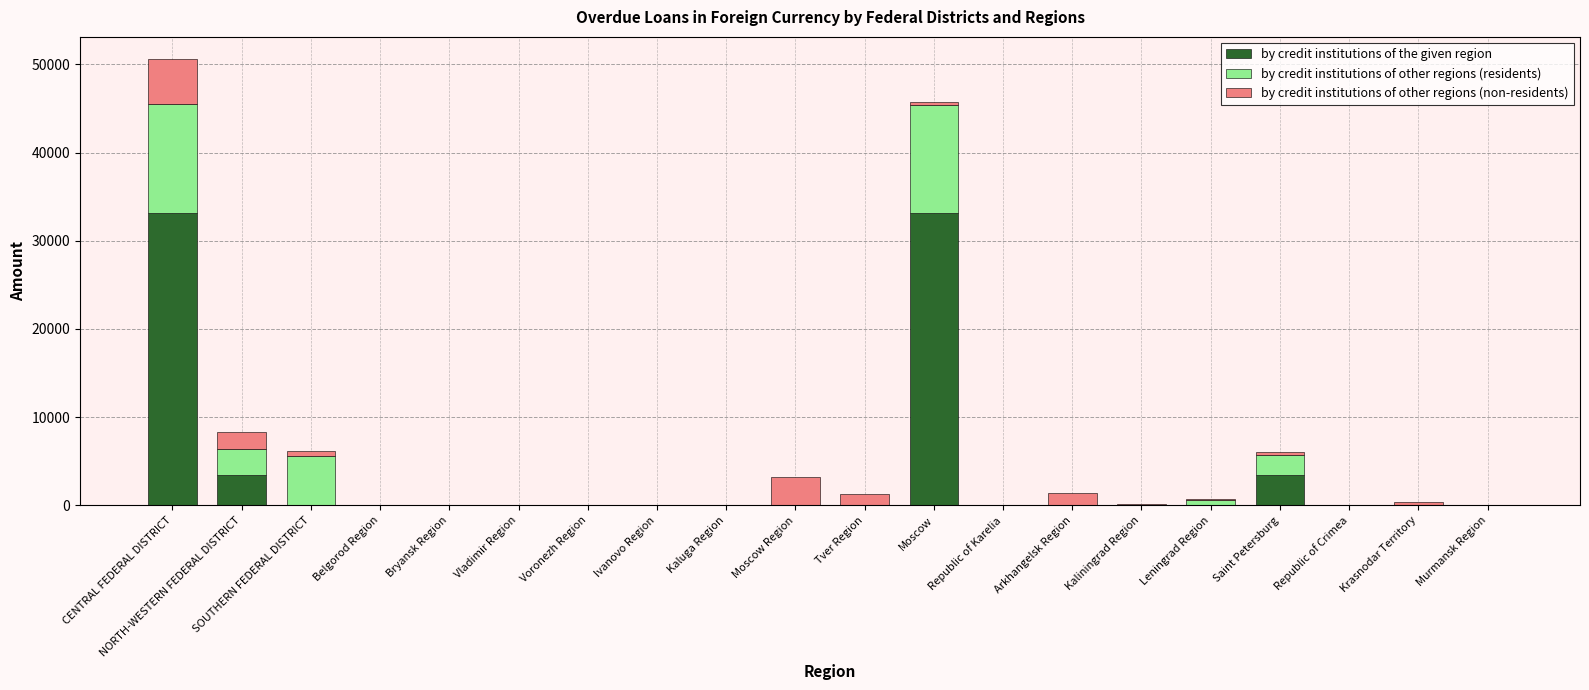

What is the highest value of the by credit institutions of the given region series?

33148